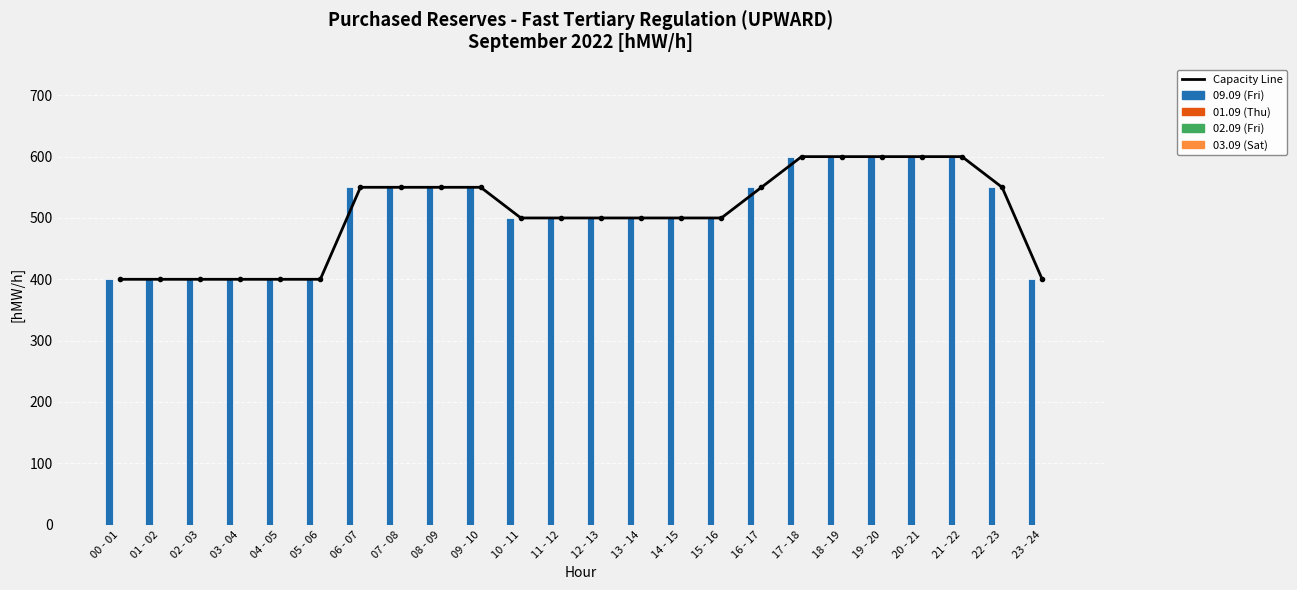

Does the chart contain stacked bars?

No